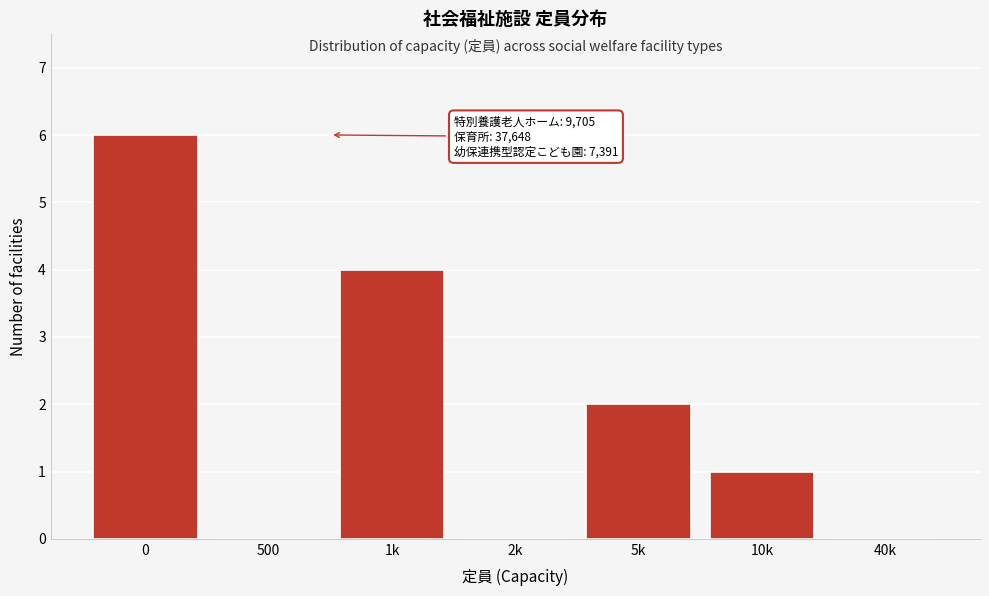

Reading right to left, what are all the values shown in this chart?

40k=0	10k=1	5k=2	2k=0	1k=4	500=0	0=6